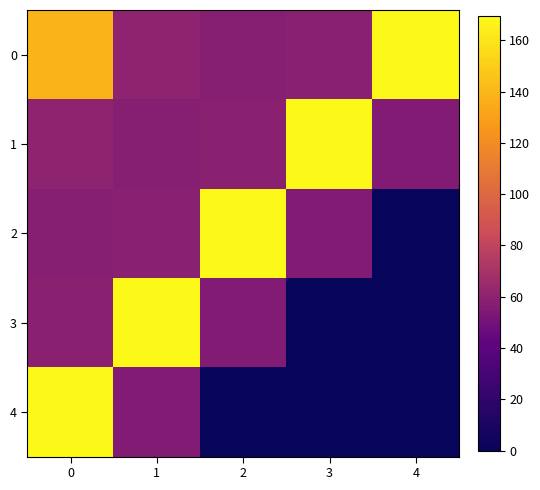

What is the maximum value shown in the chart?

169.5